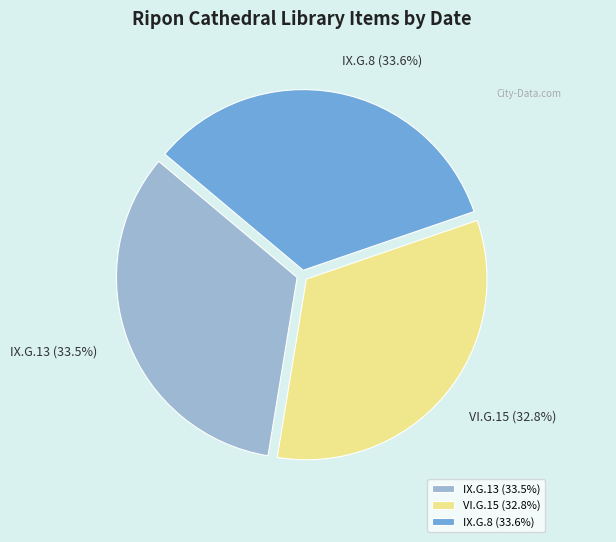

To the nearest percent, what is the average slice percentage?

33%